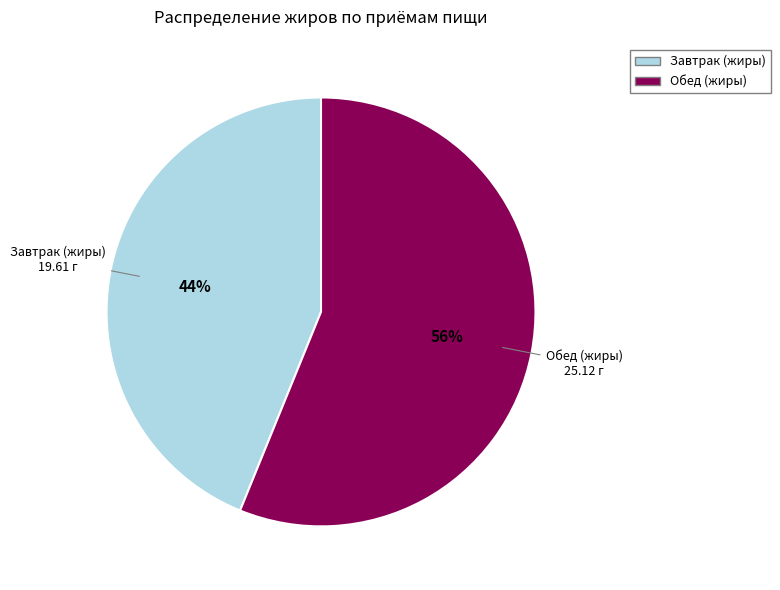

Does Завтрак represent more than half of the total?

No